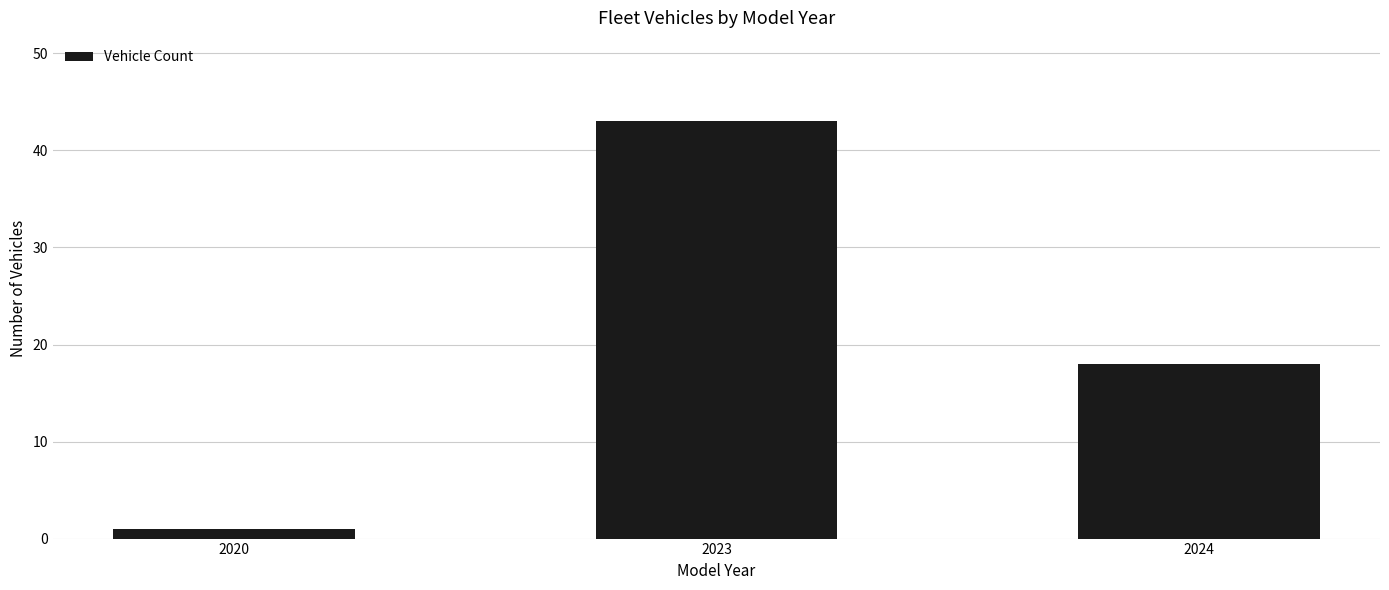

Reading left to right, list all the values displayed in this chart.

2020=1	2023=43	2024=18